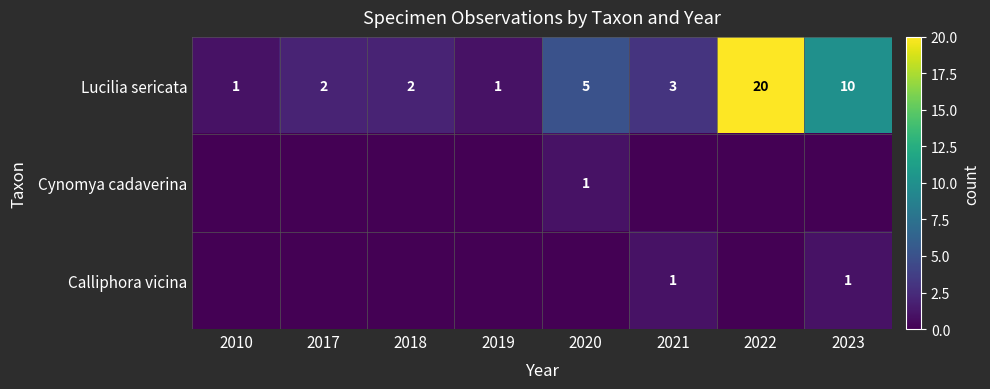

How many distinct data groups are displayed?

3